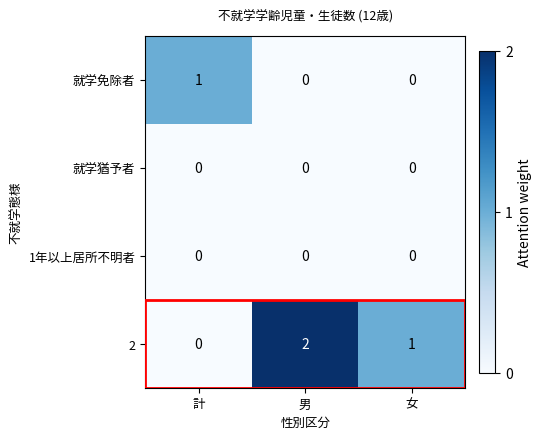

List the labels in order of 2 value, largest first.

男, 女, 計